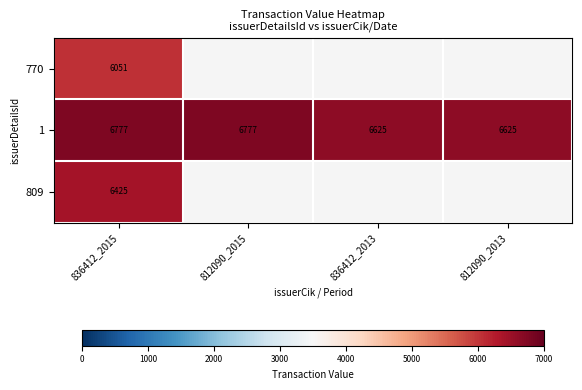

The 1 series shows 3085 at 812090_2013. True or false?

False